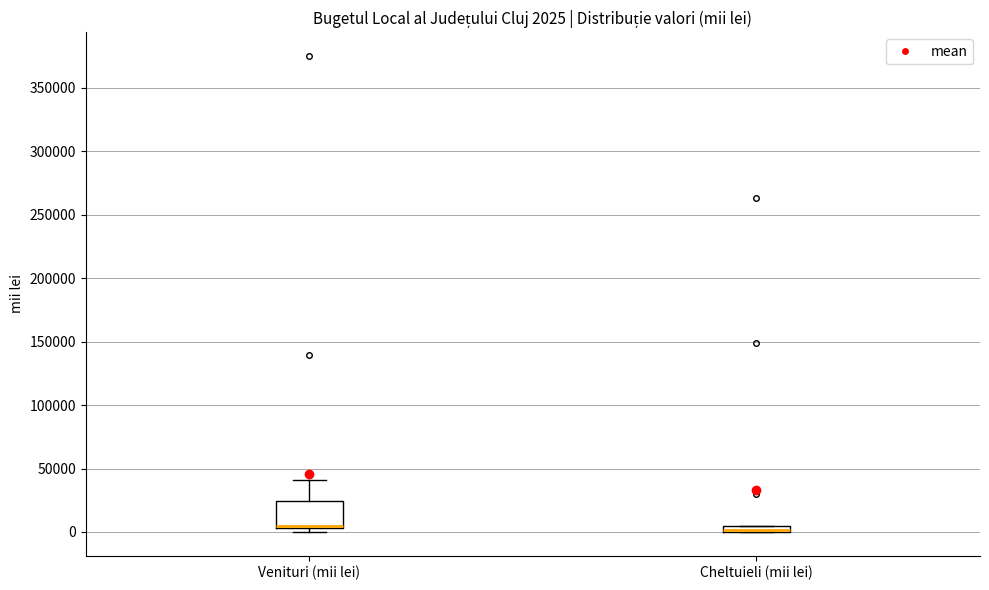

Comparing the boxes themselves (not the whiskers), which one is the tallest?

Venituri (mii lei)